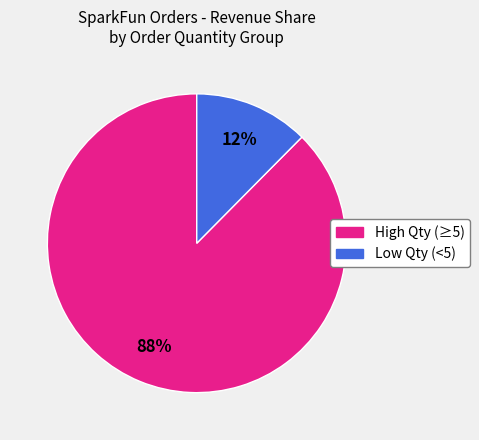

Does any single category account for the majority?

Yes